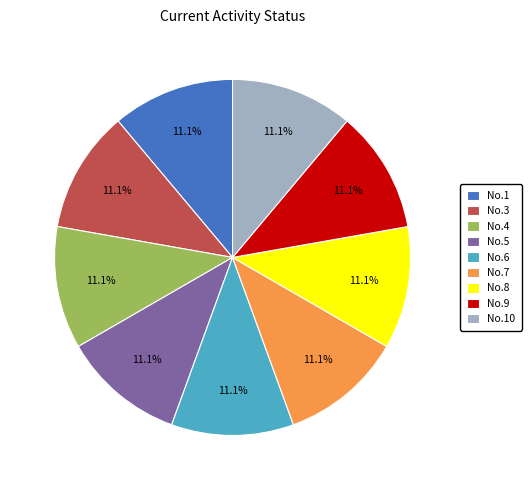

Does No.7 account for over 50% of the chart?

No